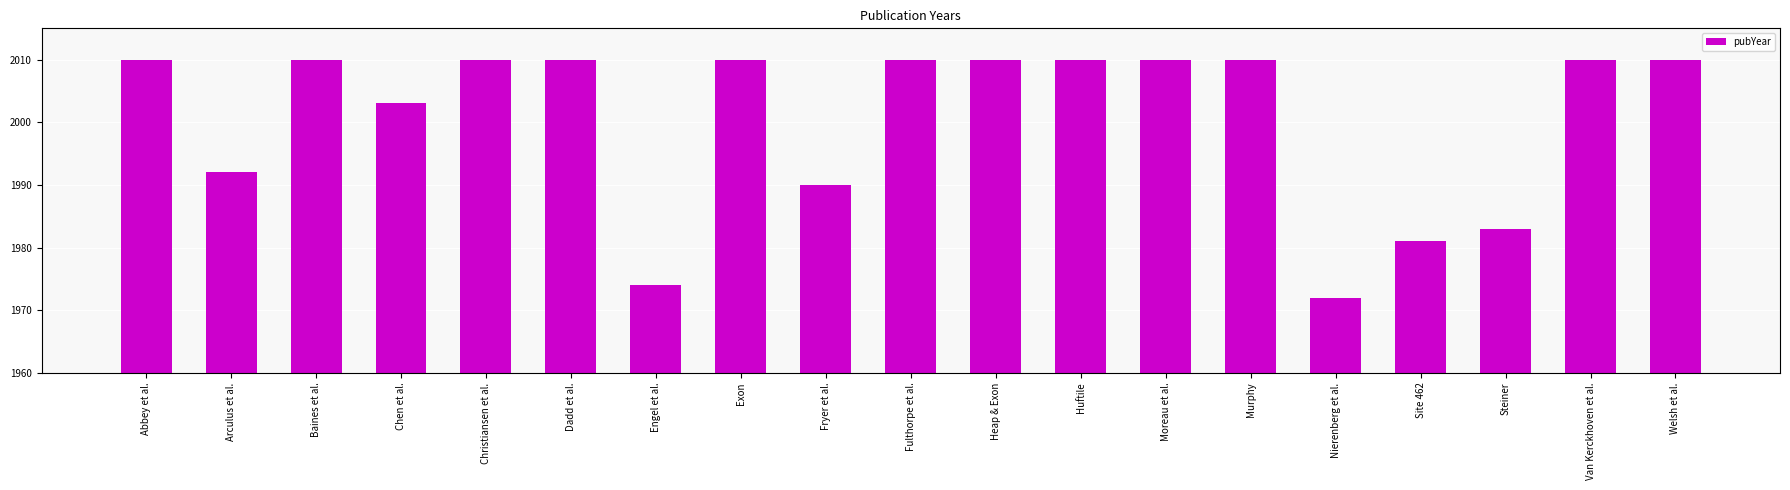

What is the label of the 10th bar from the left?

Fulthorpe et al.